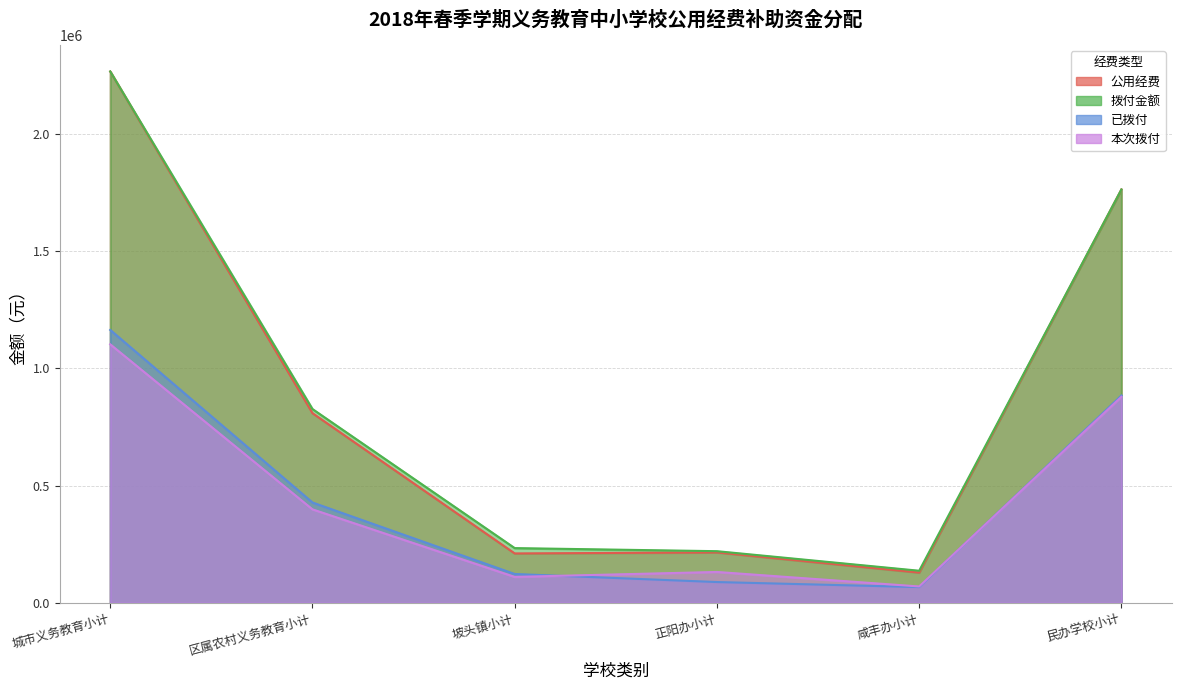

At which category does 拨付金额 reach its first local valley?

咸丰办小计